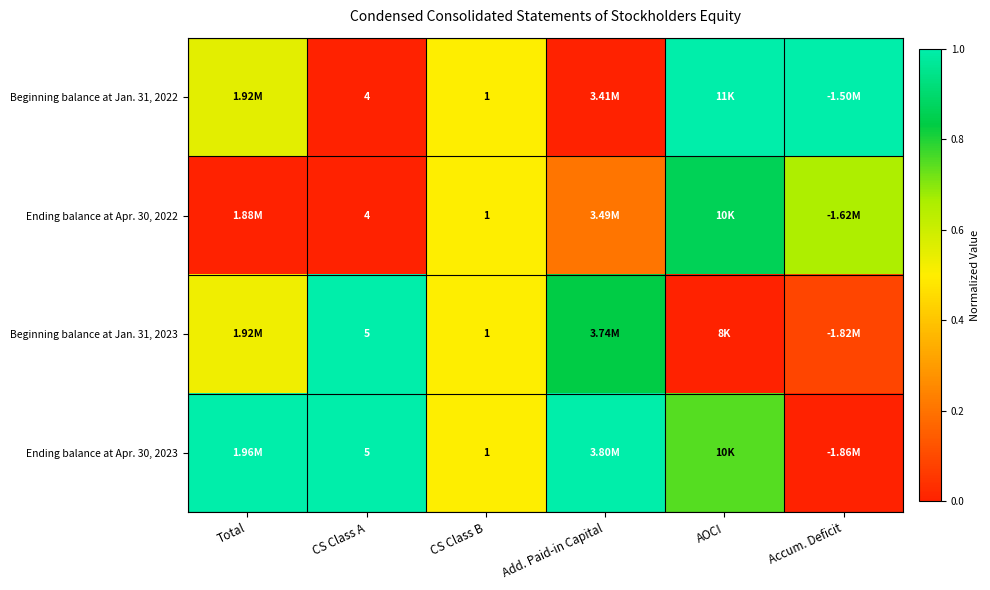

True or false: Ending balance at Apr. 30, 2023 has a value of 1.0 at Add. Paid-in Capital.

True